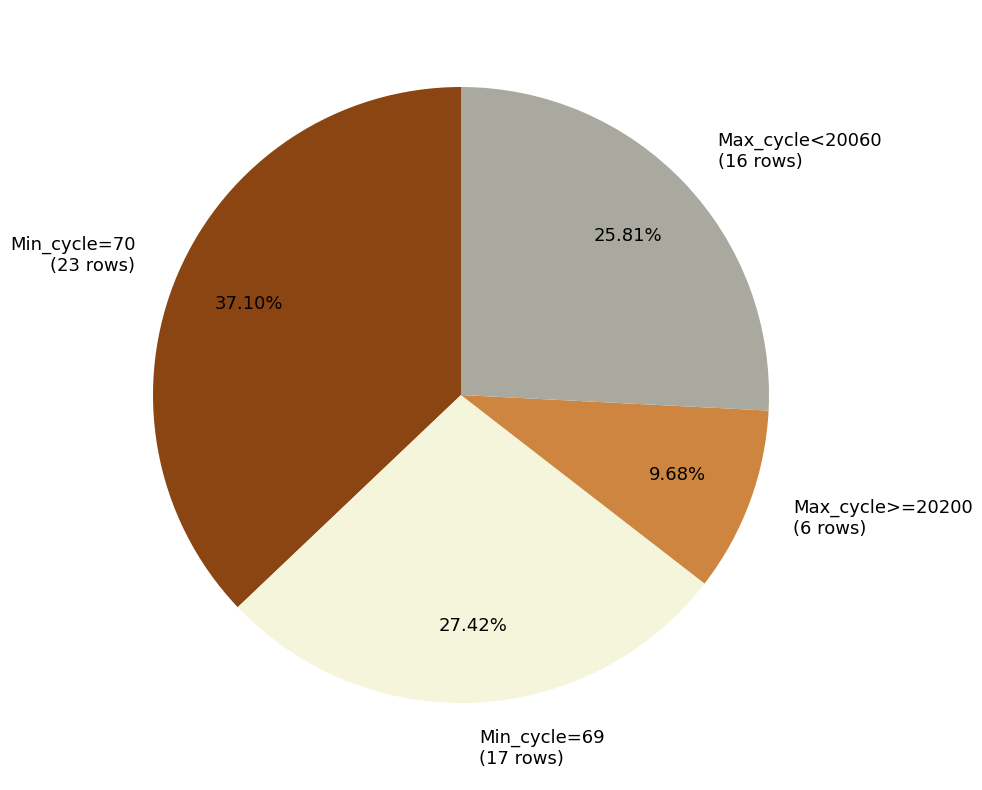

Combined, do Min_cycle=70 (23 rows) and Max_cycle<20060 (16 rows) account for over 50%?

Yes